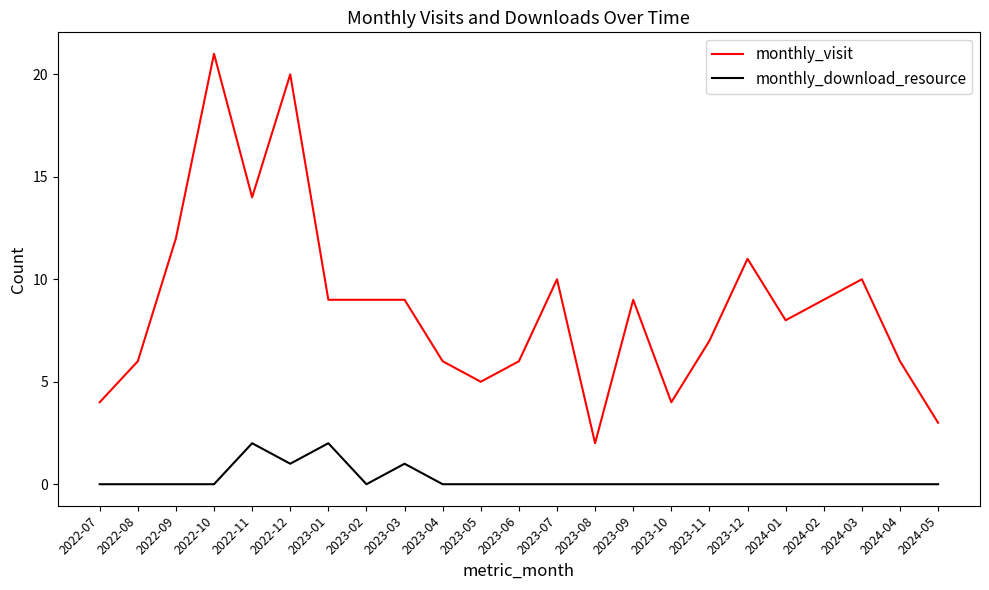

Which series changed the most between 2022-10 and 2023-05?

monthly_visit